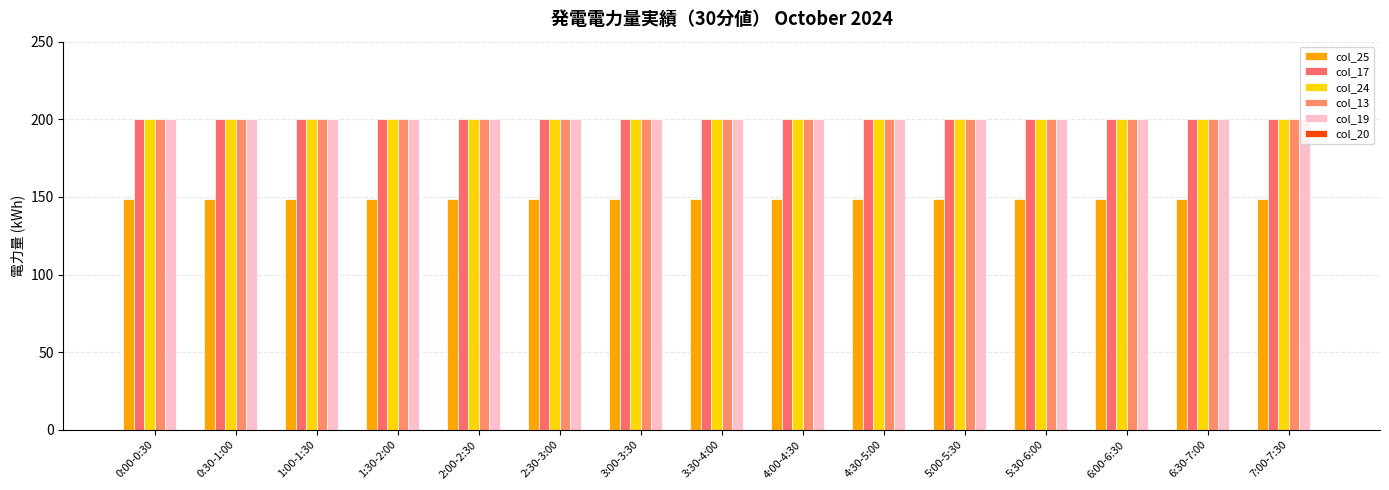

How many groups of bars are there?

15